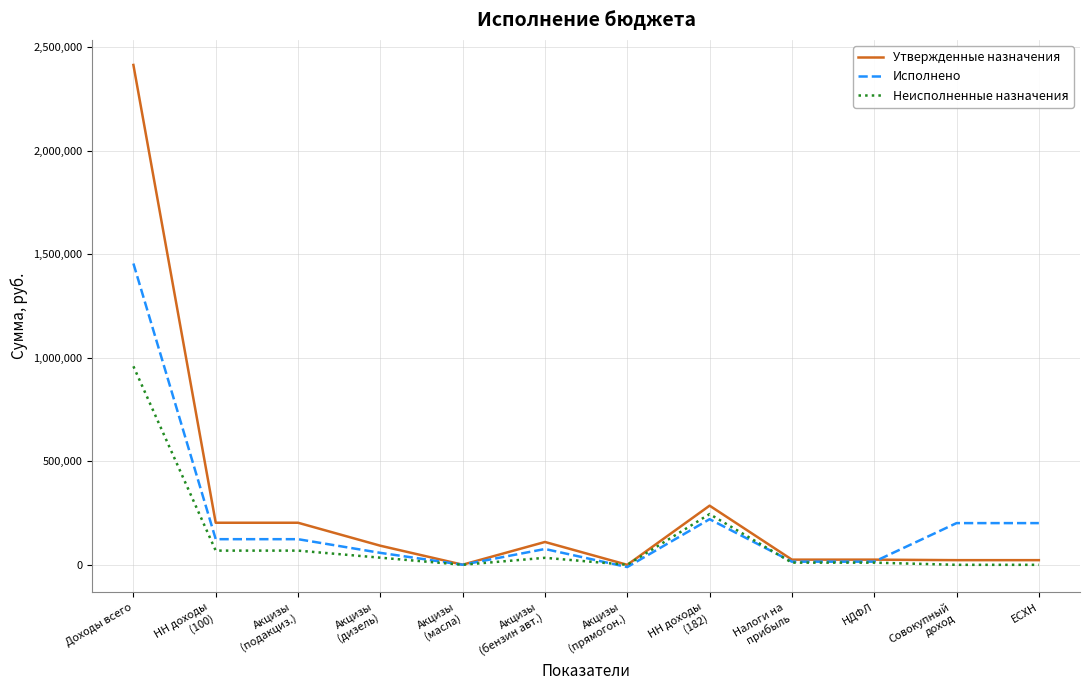

What value does the Утвержденные назначения series have at Акцизы
(подакциз.)?

203310.0